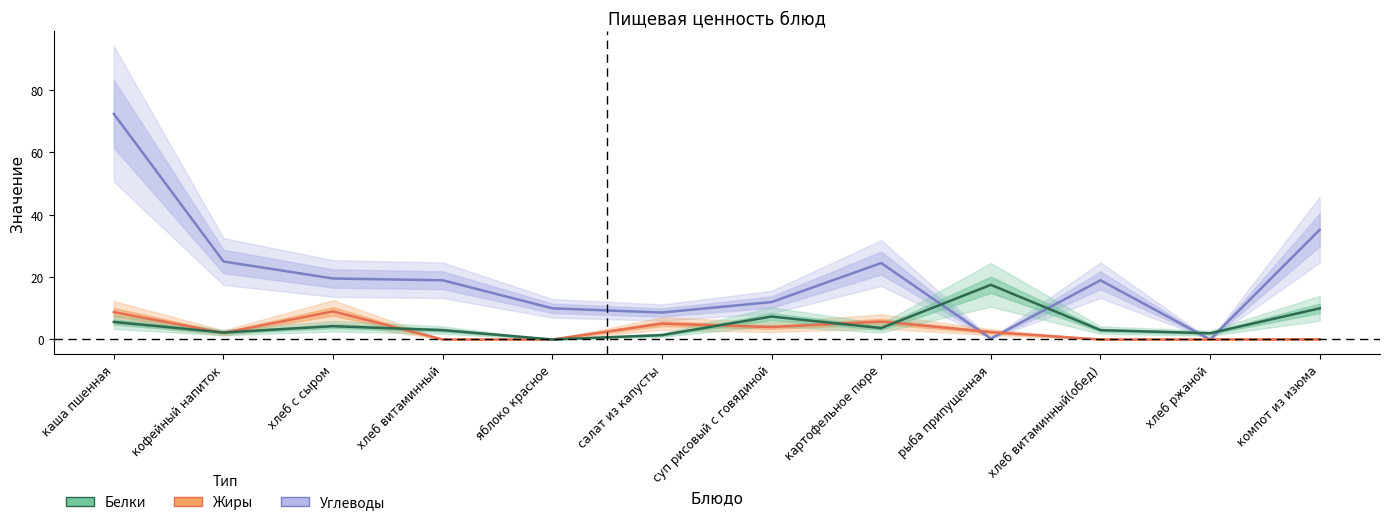

Which series has the largest total across all categories?

Углеводы